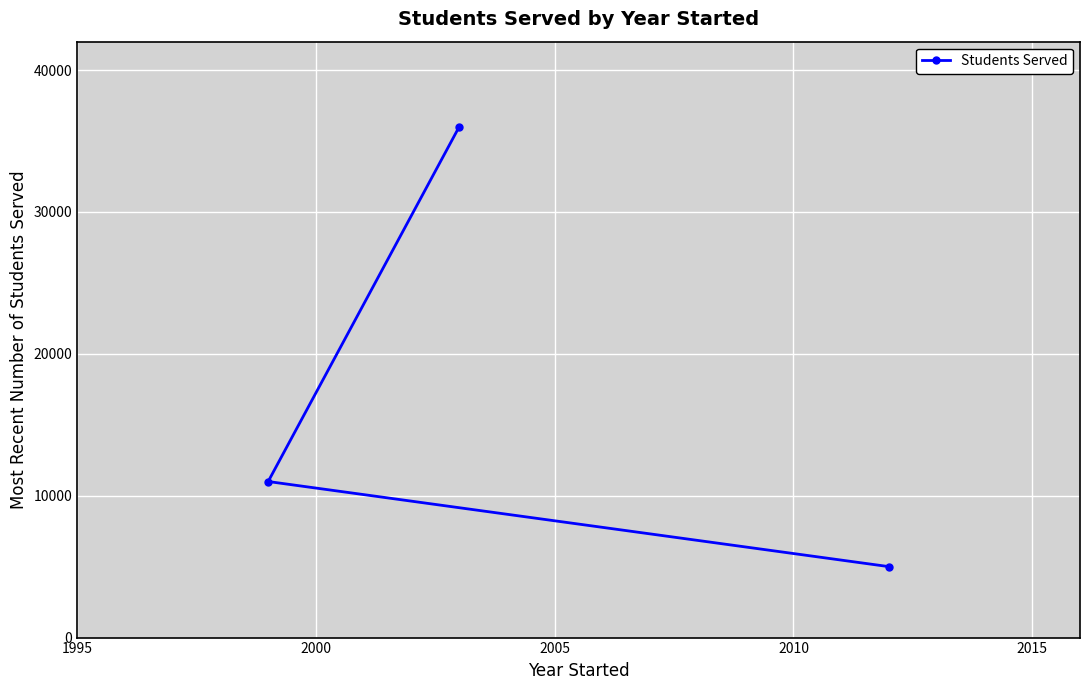

What is the minimum value shown in the chart?

5000